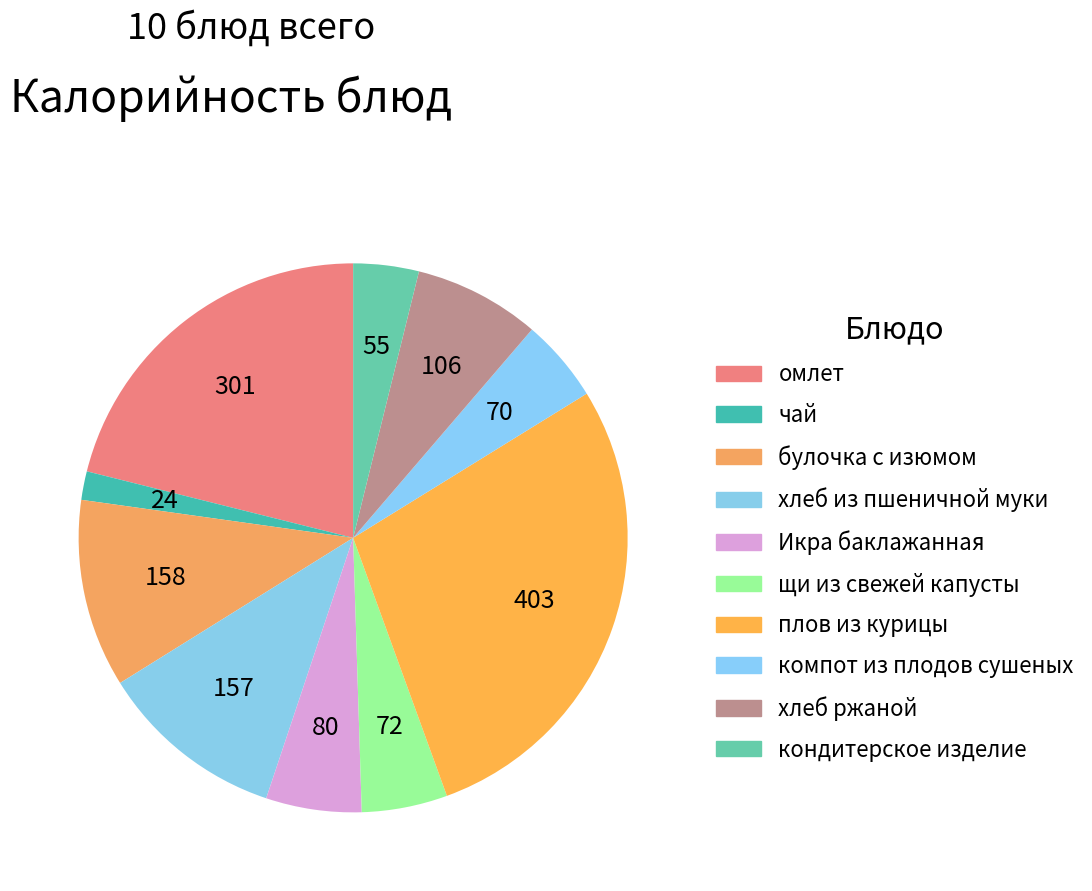

What is the change in value from омлет to булочка с изюмом?

-143.0